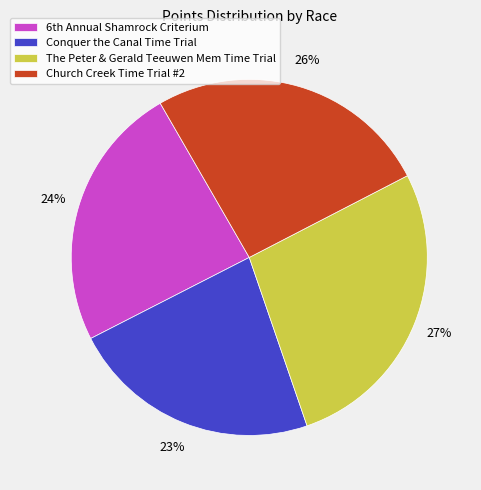

What is the largest slice in the pie chart?

The Peter & Gerald Teeuwen Mem Time Trial